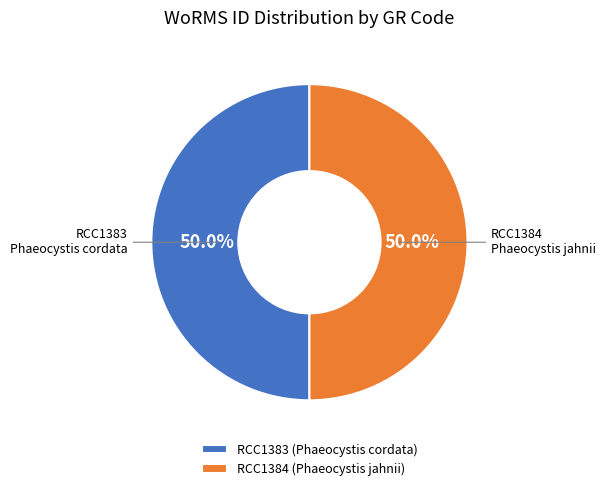

How many segments does this pie chart have?

2